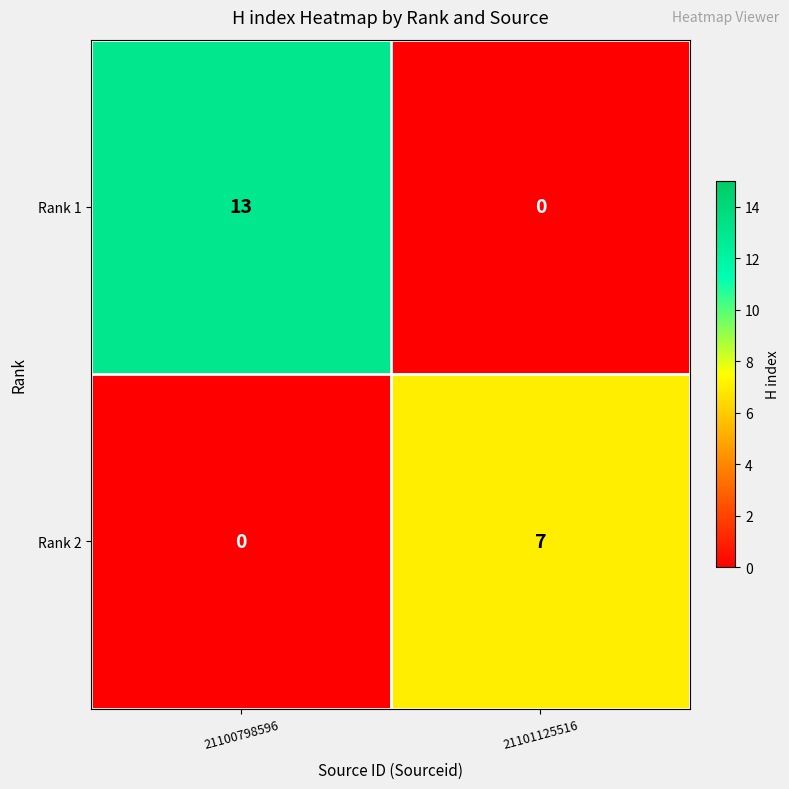

True or false: Rank 1 has a value of 20 at 21100798596.

False